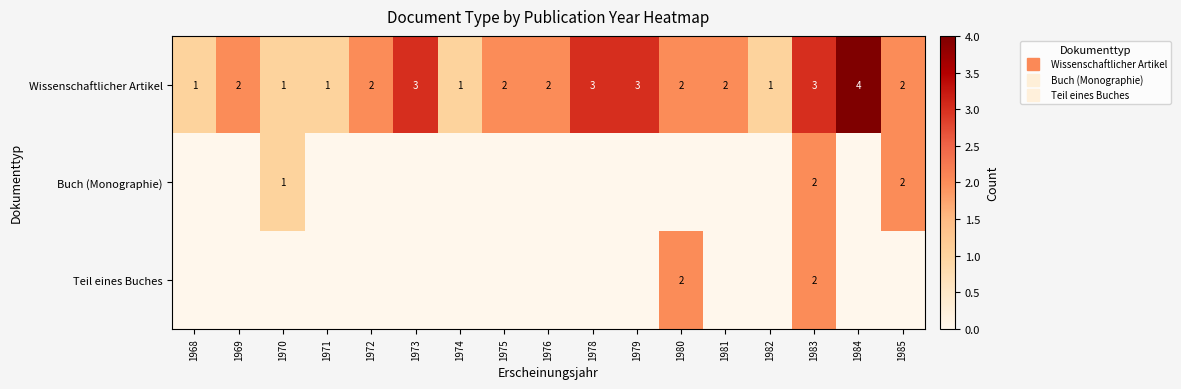

Which series has the largest range (max minus min)?

Wissenschaftlicher Artikel